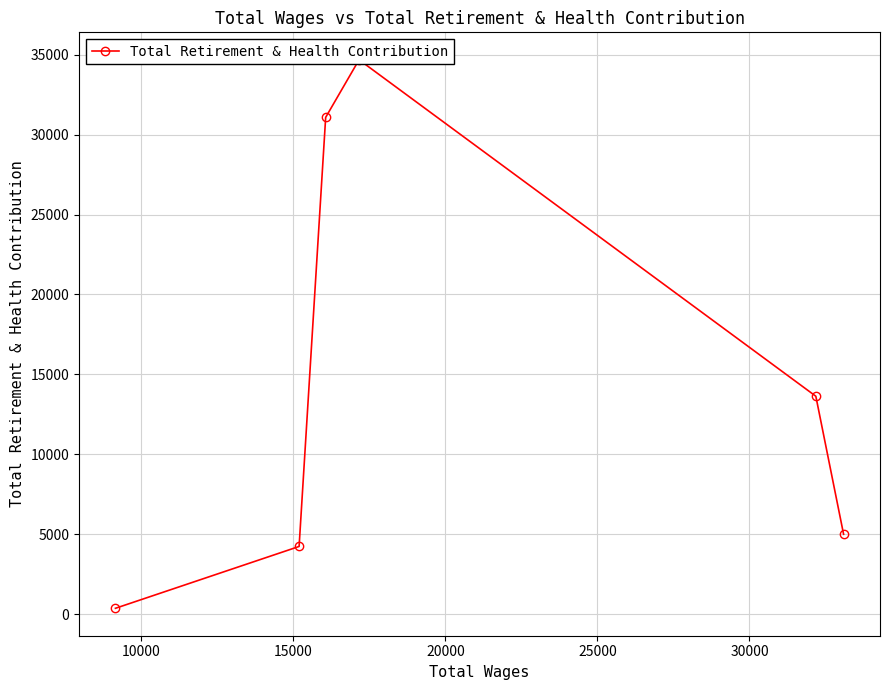

Is this an area chart (filled region under the line)?

No